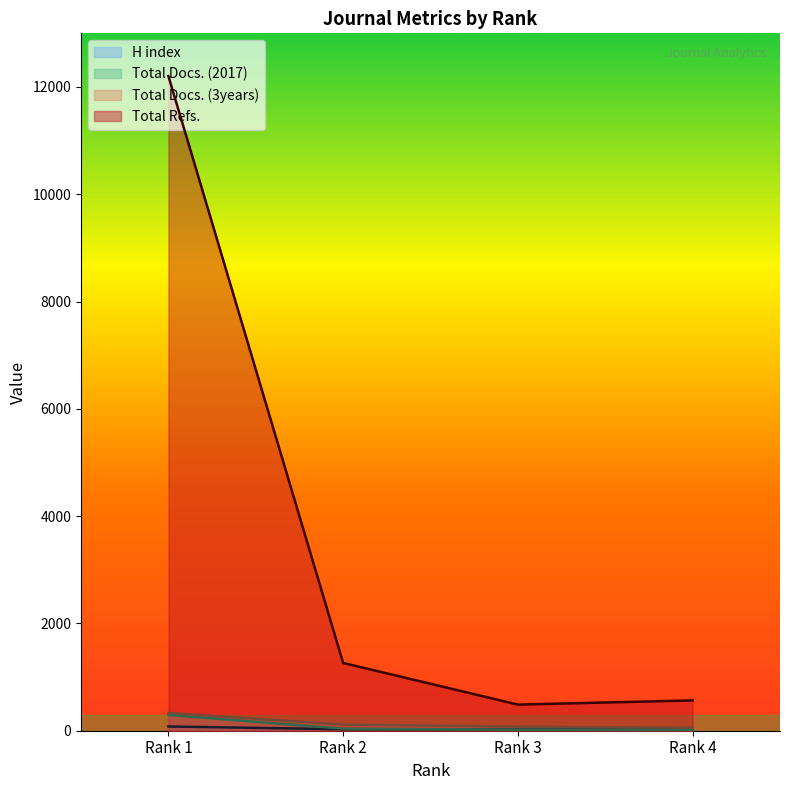

At which label is Total Docs. (3years) closest to 194?

Rank 2